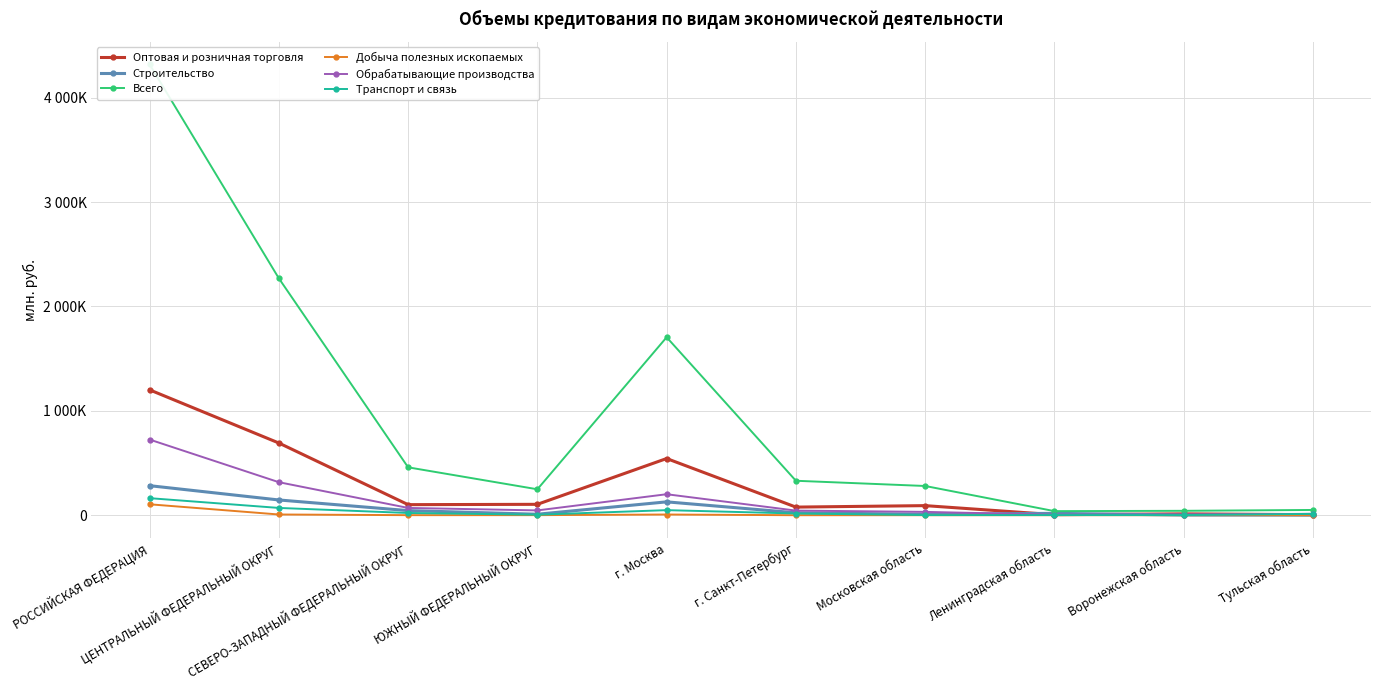

Reading left to right, extract all data points from this chart.

Оптовая и розничная торговля: 1201376	691867	101223	104389	543148	77763	91881	5198	13054	5268
Строительство: 283136	146135	44255	9406	128031	23239	9035	17993	1758	1333
Всего: 4319939	2269912	458865	248502	1705185	330118	280078	39085	42227	50479
Добыча полезных ископаемых: 104721	6927	567	663	6681	67	126	228	0	18
Обрабатывающие производства: 725074	316428	69840	46057	201139	44213	32023	4646	6285	13429
Транспорт и связь: 163436	69793	21384	4747	48603	16348	1280	1424	1339	12967